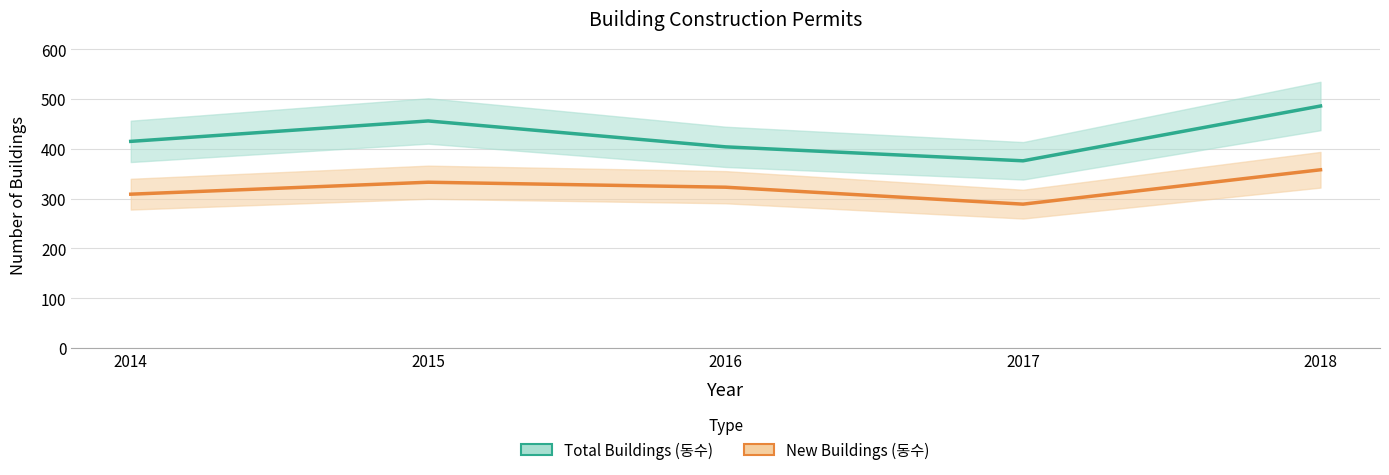

What is the sum of the New Buildings (동수) values at 2016 and 2018?

681